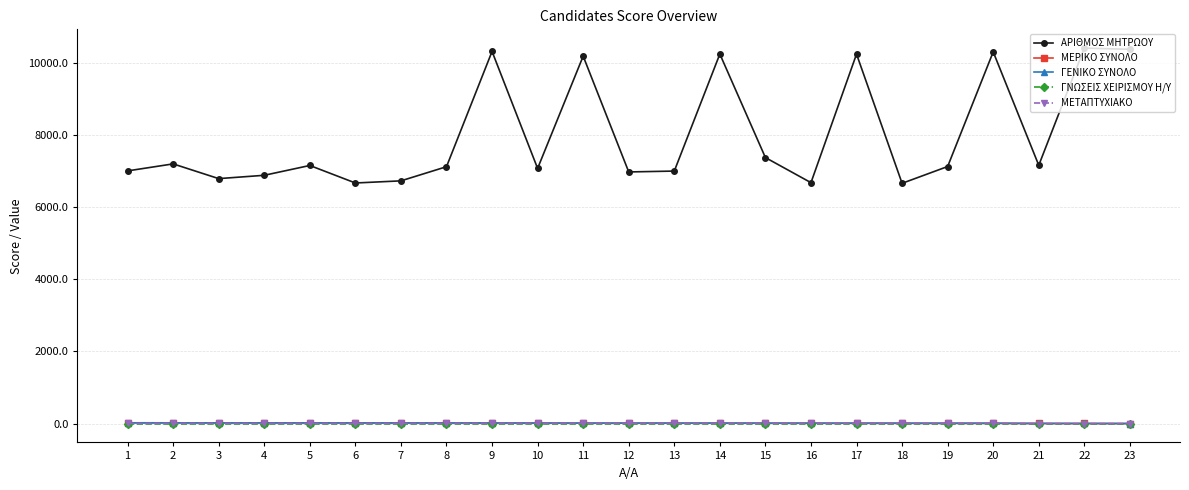

Does the chart display data point markers on the line(s)?

Yes